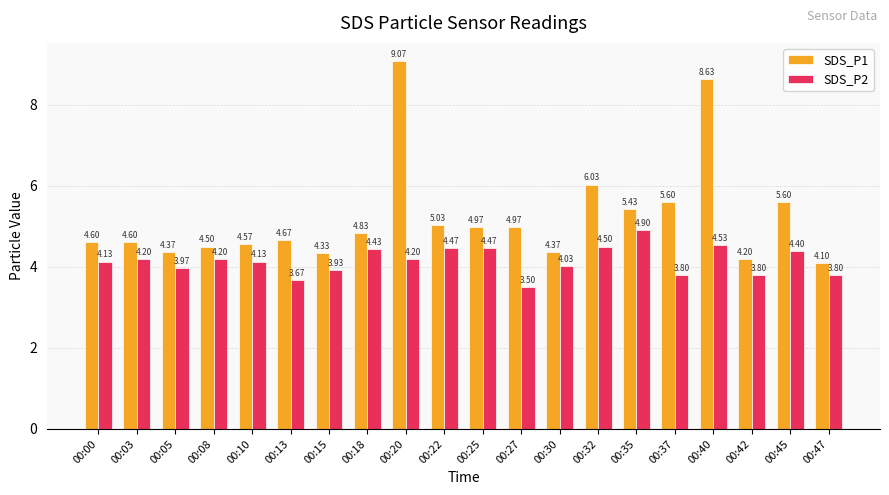

How many values in the SDS_P2 series exceed 4?

13